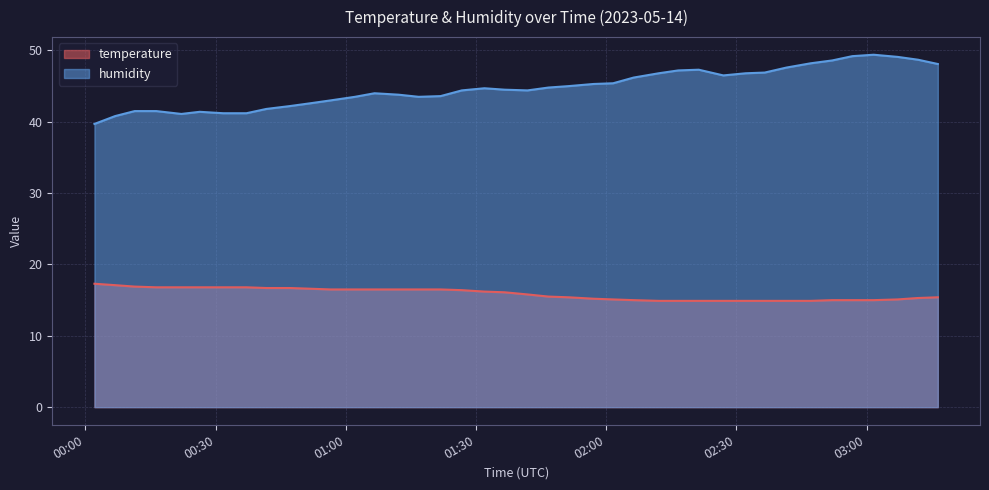

The humidity series shows 42.2 at 2023-05-14T00:47:04. True or false?

True